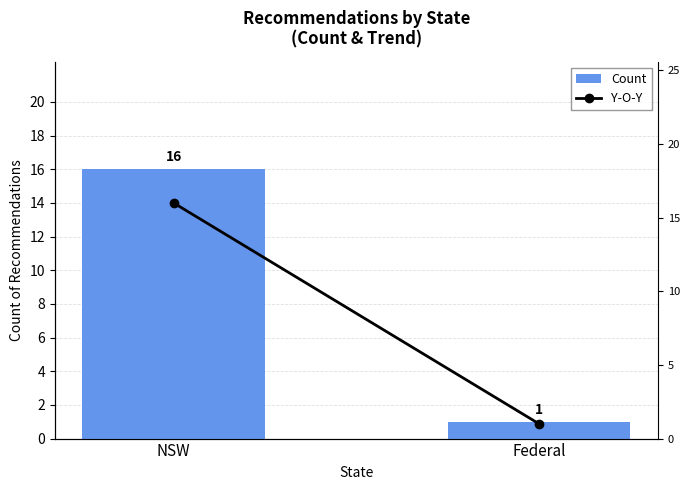

How many distinct data groups are displayed?

2